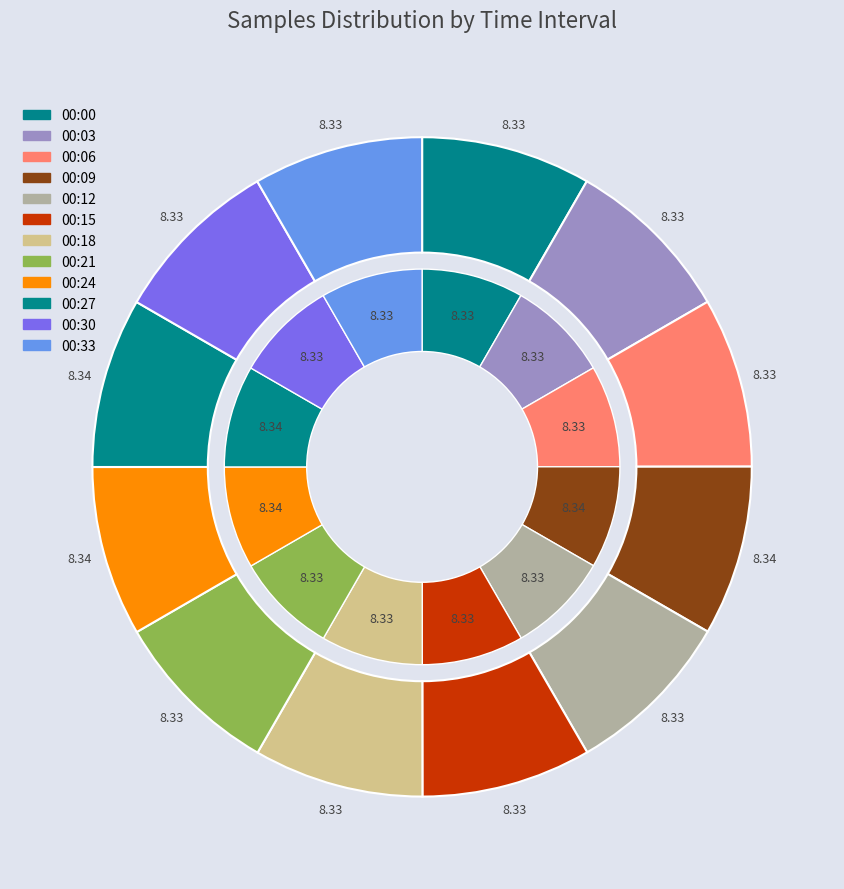

Which category has the biggest portion of the pie?

00:24